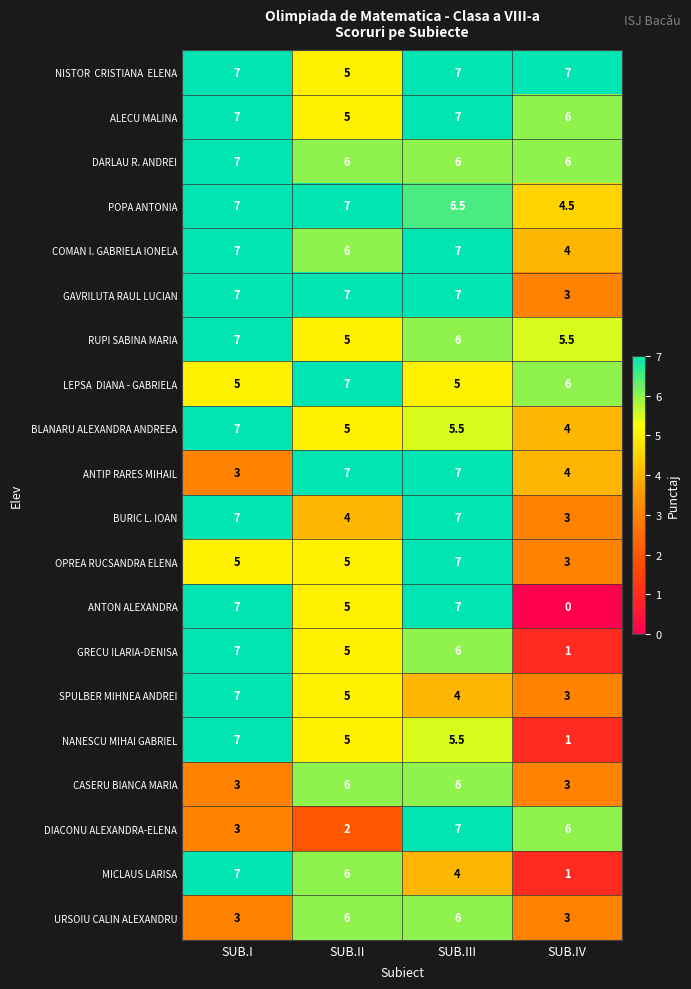

Which category has the lowest value across all series?

SUB.IV